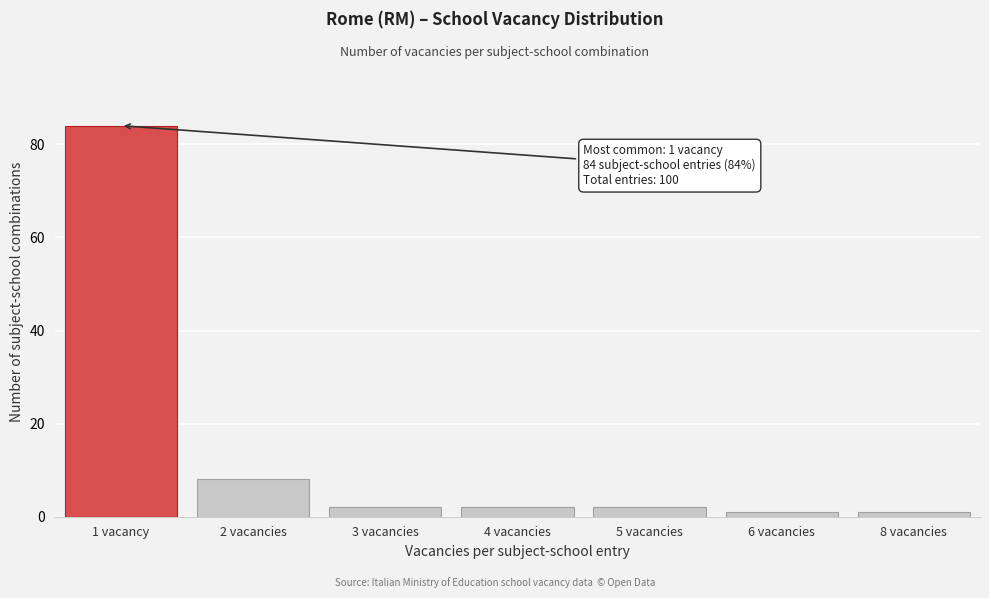

Reading right to left, transcribe all the data shown in this chart.

1	1	2	2	2	8	84